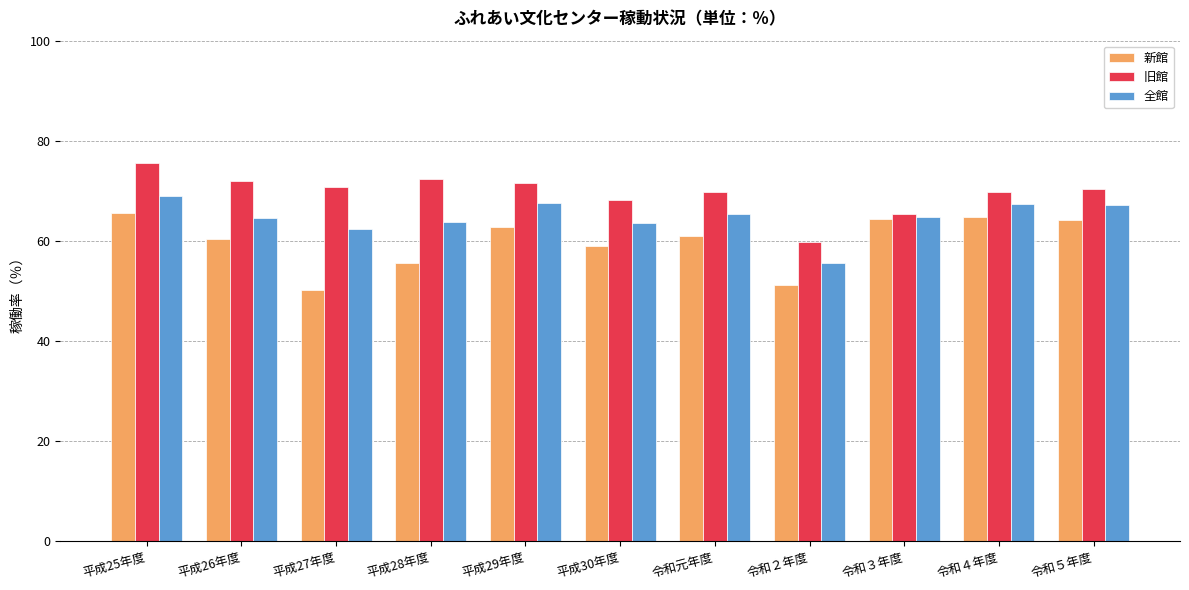

At which category is the sum across all series the highest?

平成25年度